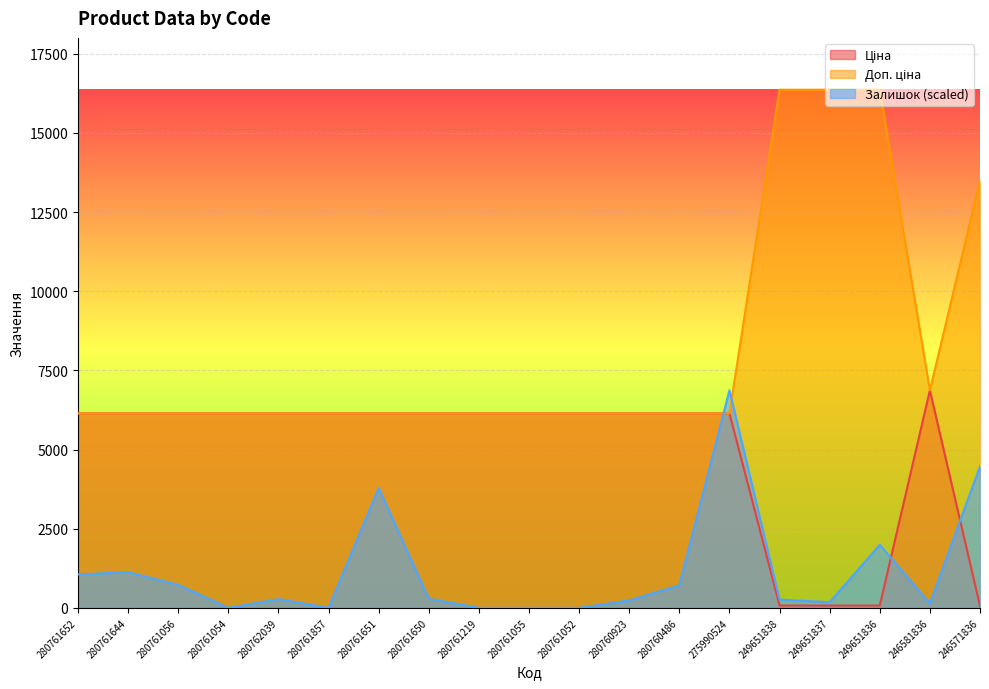

Reading left to right, extract all data points from this chart.

Ціна: 280761652=6143.2	280761644=6143.2	280761056=6143.2	280761054=6143.2	280762039=6143.2	280761857=6143.2	280761651=6143.2	280761650=6143.2	280761219=6143.2	280761055=6143.2	280761052=6143.2	280760923=6143.2	280760486=6143.2	275990524=6143.2	249651838=72.7	249651837=72.7	249651836=72.7	246581836=6869.4	246571836=60.0
Доп. ціна: 280761652=6143.2	280761644=6143.2	280761056=6143.2	280761054=6143.2	280762039=6143.2	280761857=6143.2	280761651=6143.2	280761650=6143.2	280761219=6143.2	280761055=6143.2	280761052=6143.2	280760923=6143.2	280760486=6143.2	275990524=6143.2	249651838=16366.5	249651837=16366.5	249651836=16366.5	246581836=6869.4	246571836=13493.2
Залишок: 280761652=1055.8	280761644=1124.3	280761056=726.7	280761054=0.0	280762039=274.2	280761857=0.0	280761651=3784.4	280761650=287.9	280761219=0.0	280761055=0.0	280761052=0.0	280760923=233.1	280760486=713.0	275990524=6869.4	249651838=260.5	249651837=178.2	249651836=1988.2	246581836=137.1	246571836=4469.9